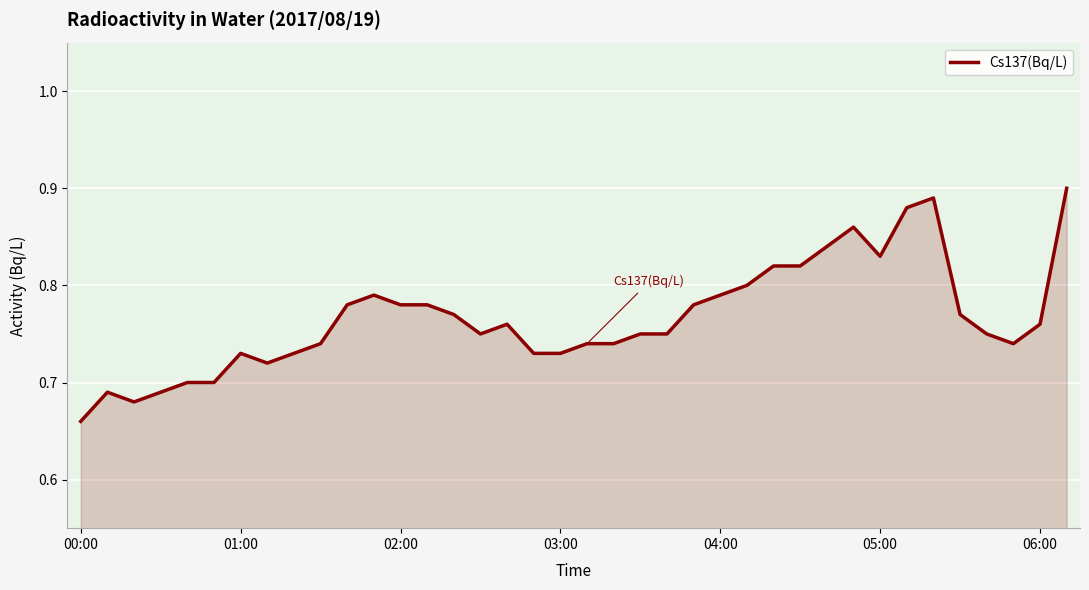

True or false: the data shows 0.5 at 05:00.

False